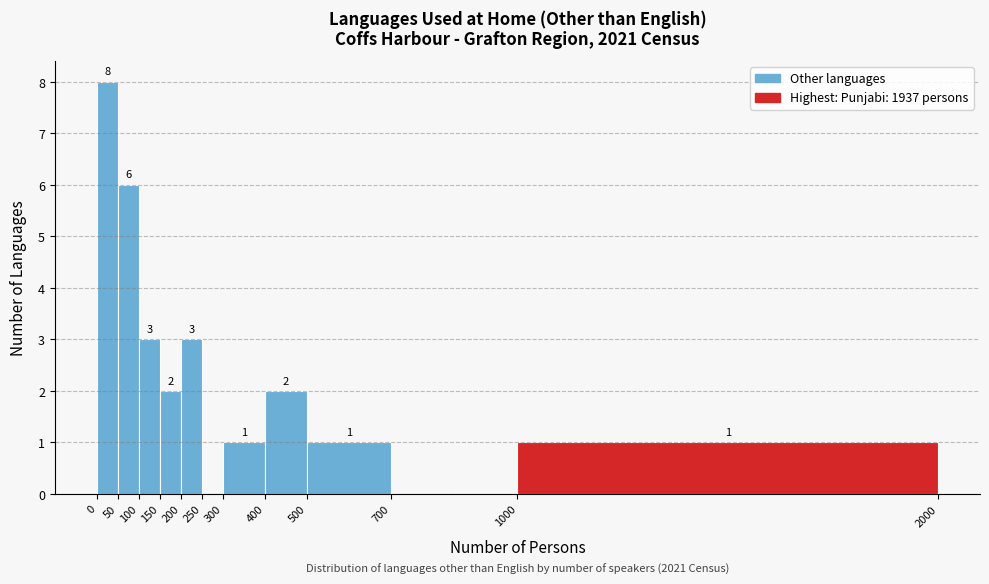

Over which range of the x-axis is the bar tallest?

0 to 50